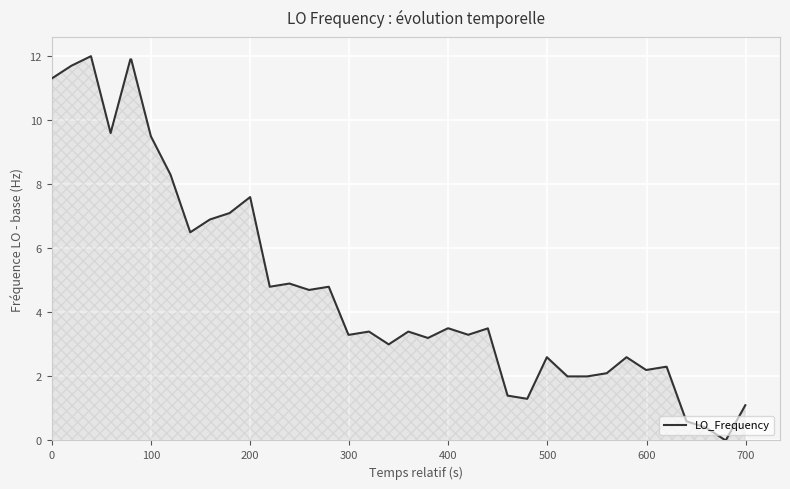

What is the maximum value shown in the chart?

12.0